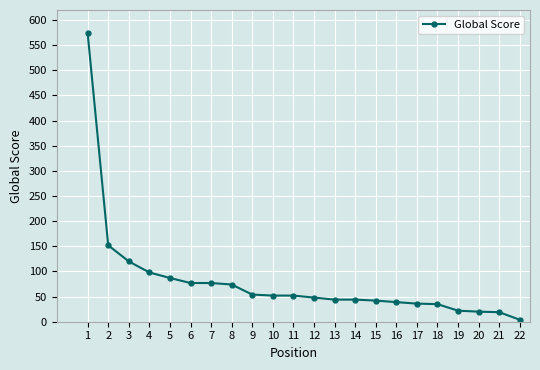

Which label corresponds to the smallest value in the chart?

22